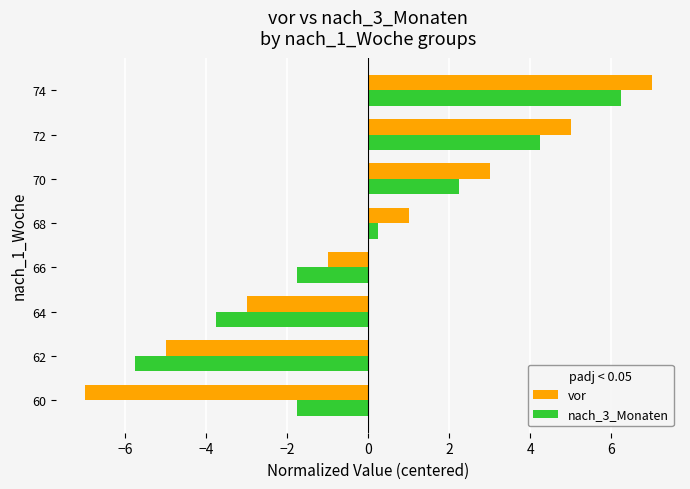

At which label does vor reach its peak?

74